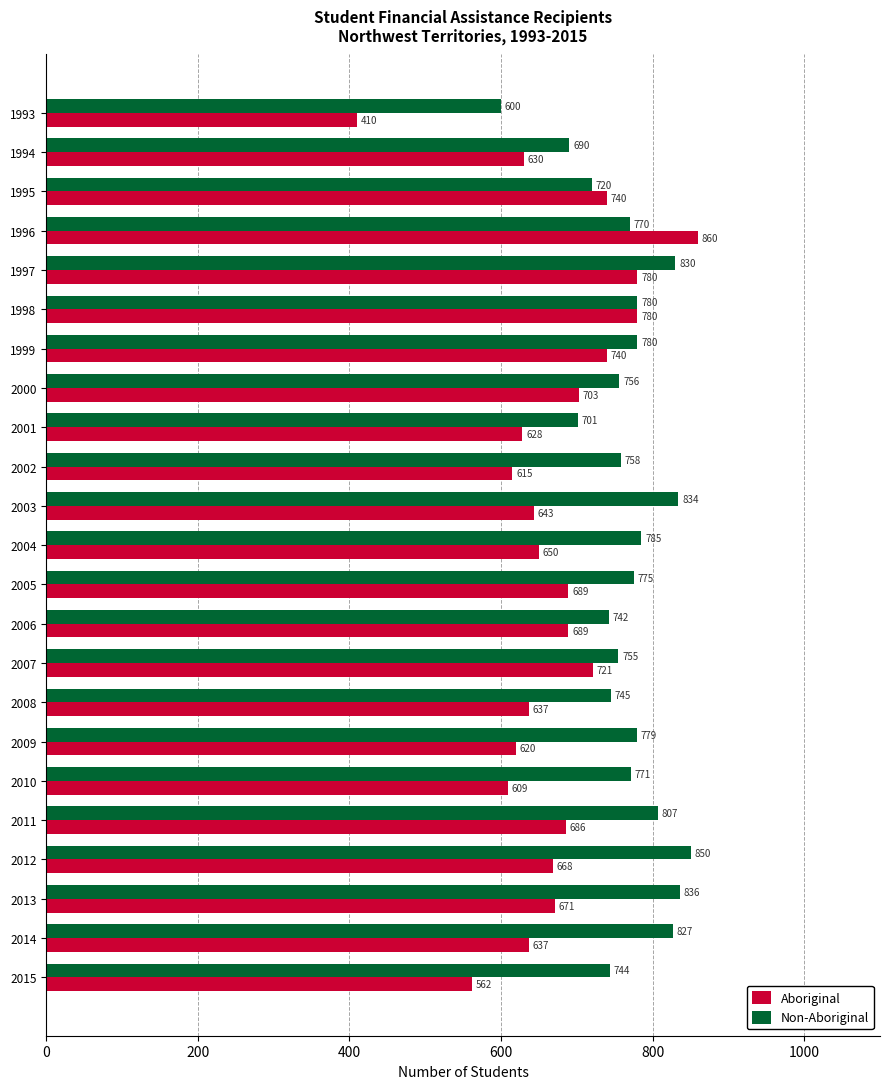

What are all the series names shown in the legend?

Aboriginal, Non-Aboriginal